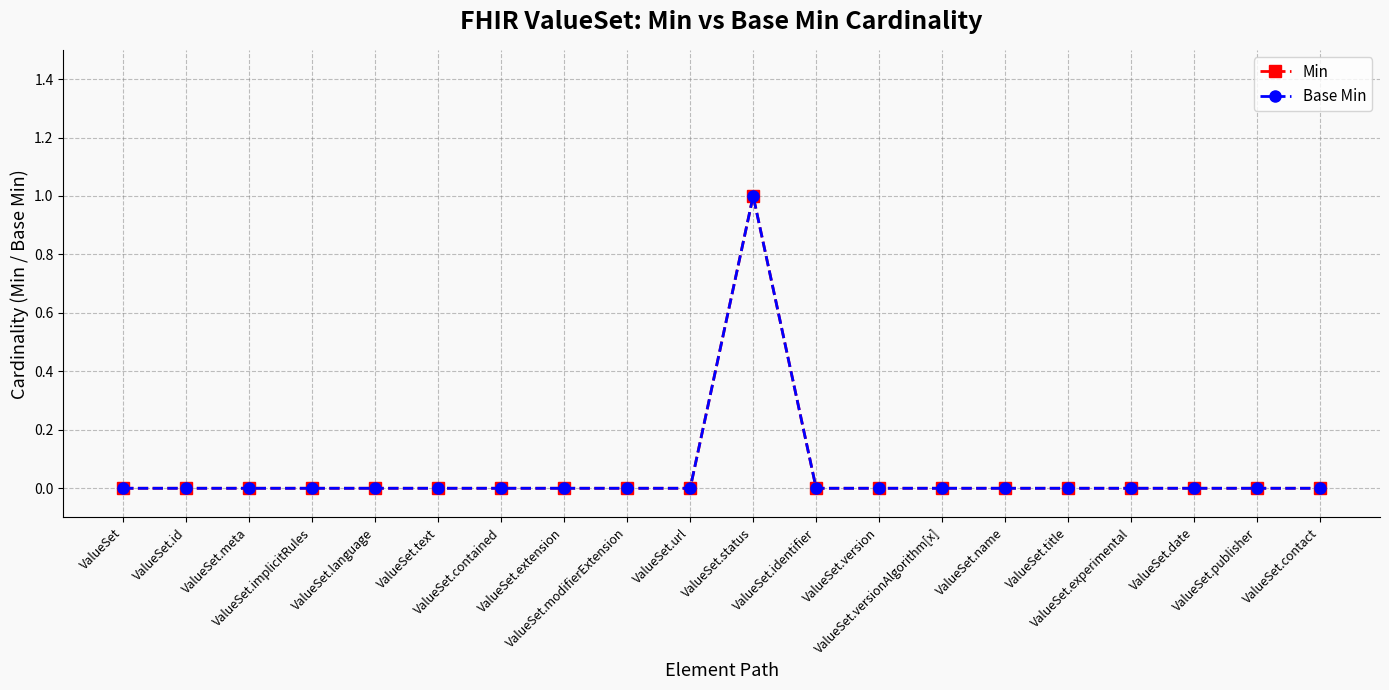

At which category does Base Min reach its first local peak?

ValueSet.status